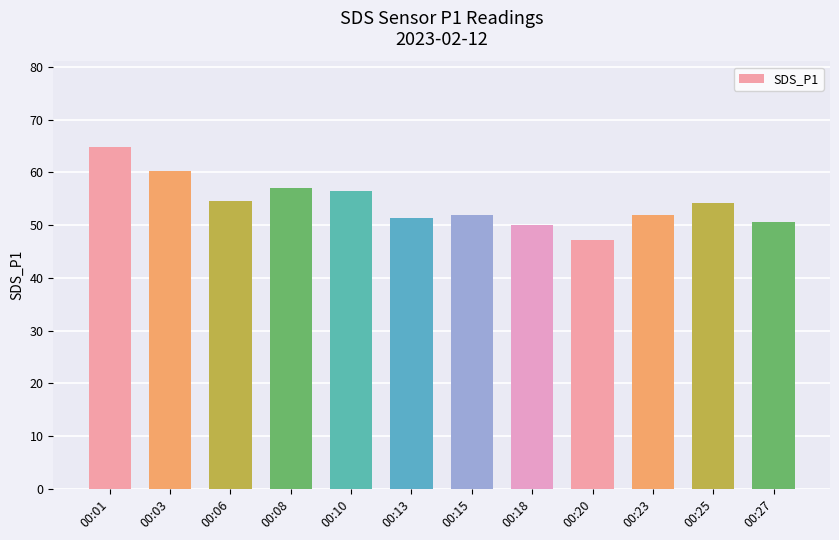

What is the change in value from 00:08 to 00:15?

-5.1